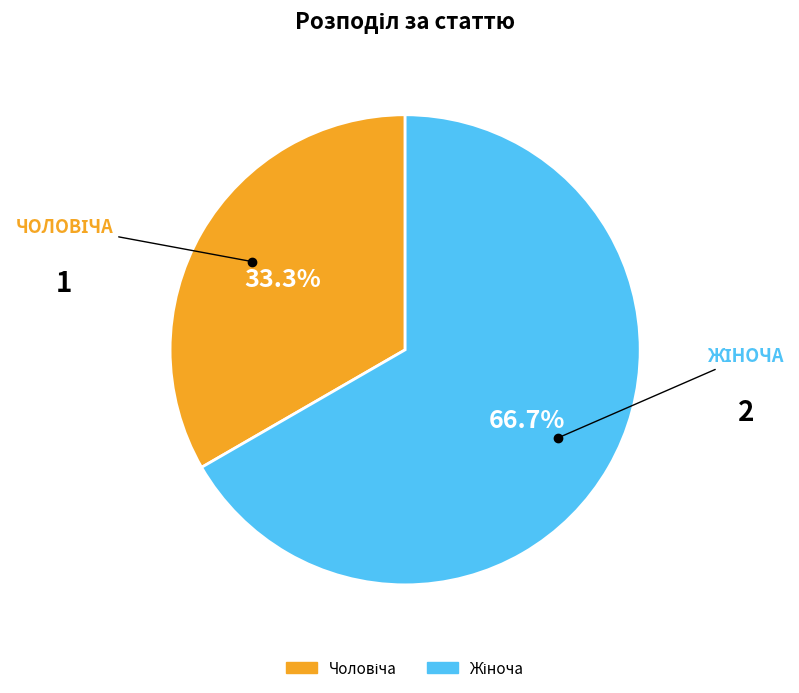

Is there a majority slice in this chart?

Yes